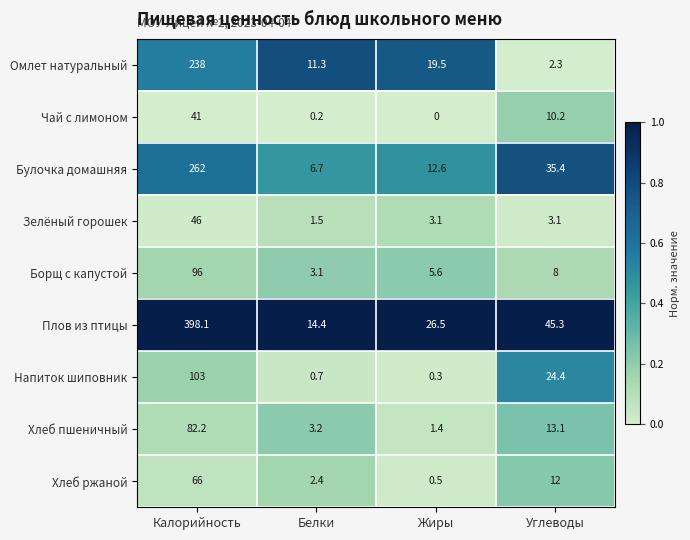

Which series has the widest spread of values?

Плов из птицы